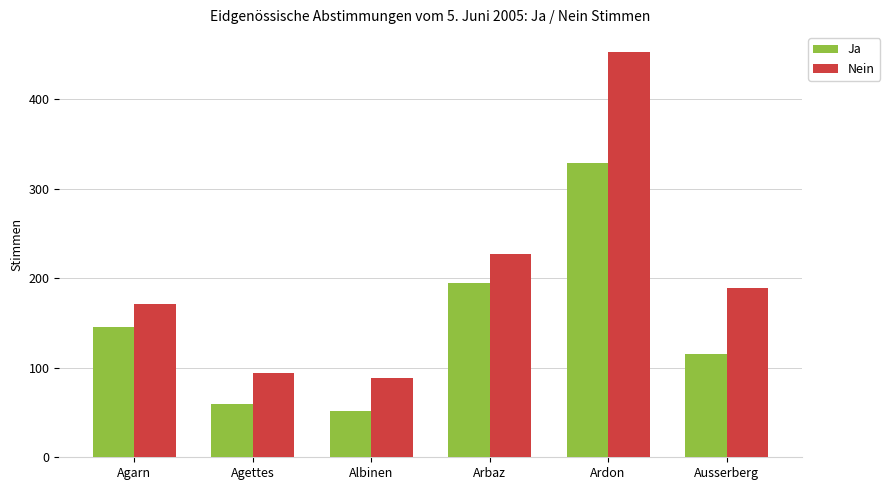

What is the label of the 5th bar from the left?

Ardon